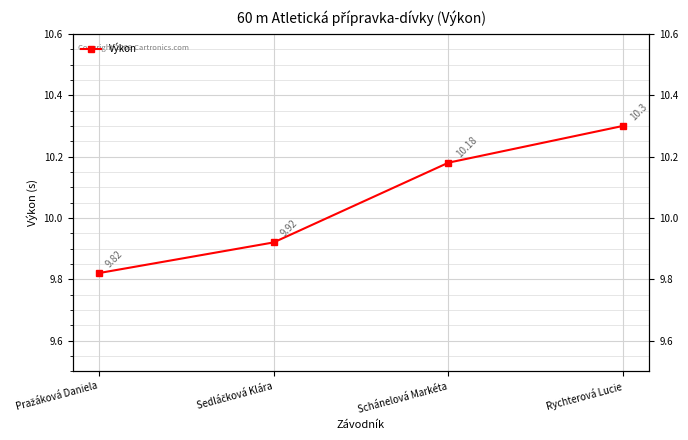

True or false: the data has more than 2 interior local peaks.

False